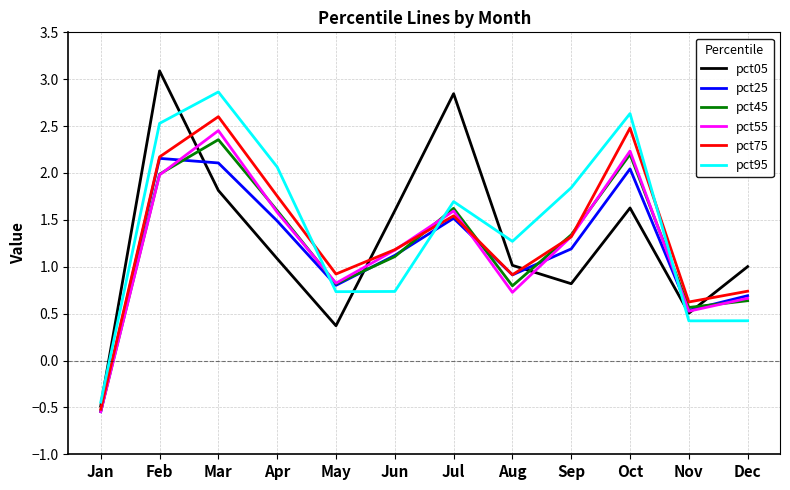

In pct25, how many points are higher than both neighbors (excluding endpoints)?

3